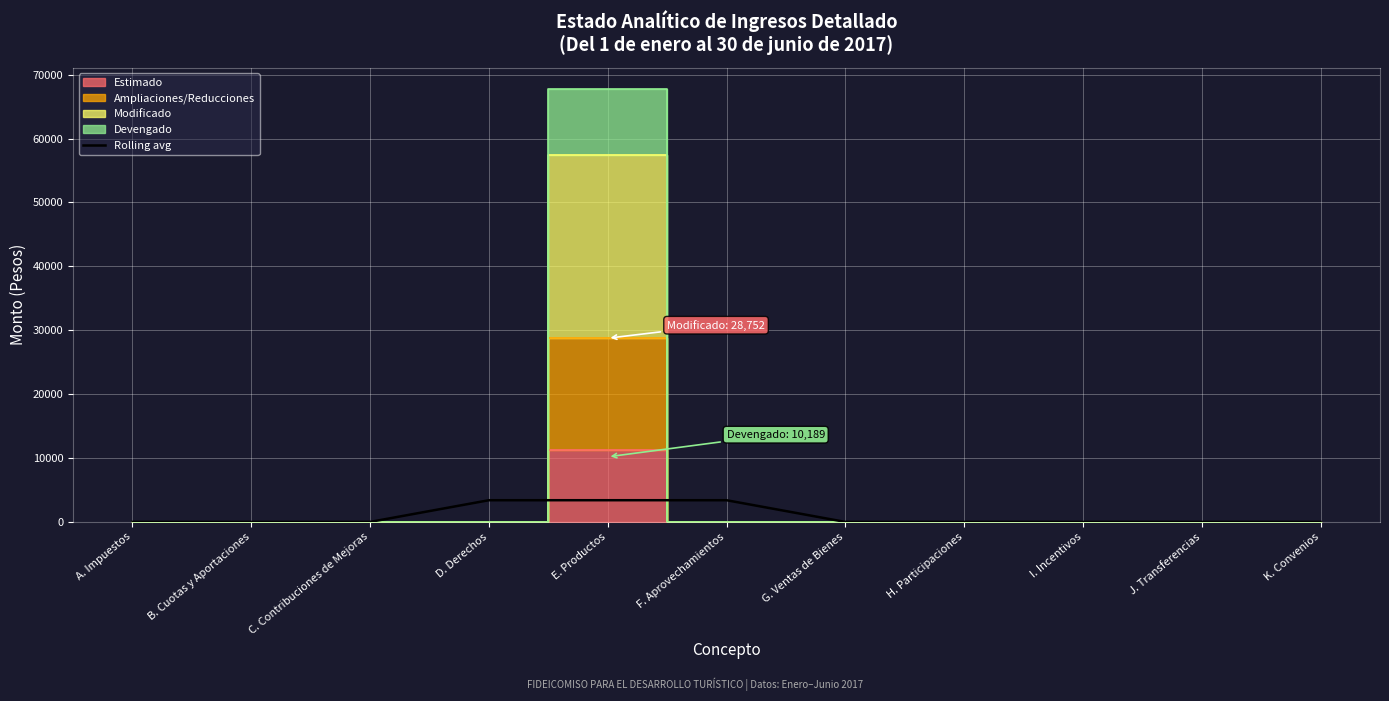

What is the maximum value for Rolling avg?

3396.3